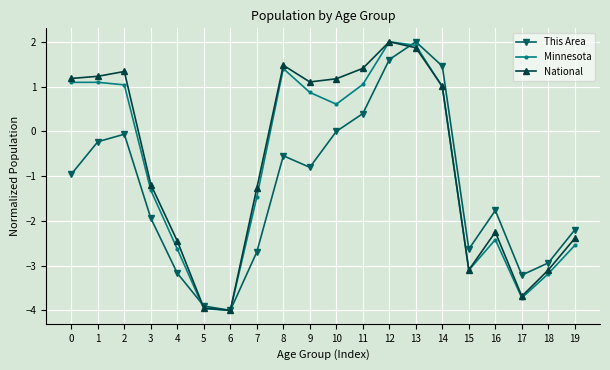

What is the smallest value displayed?

-4.0